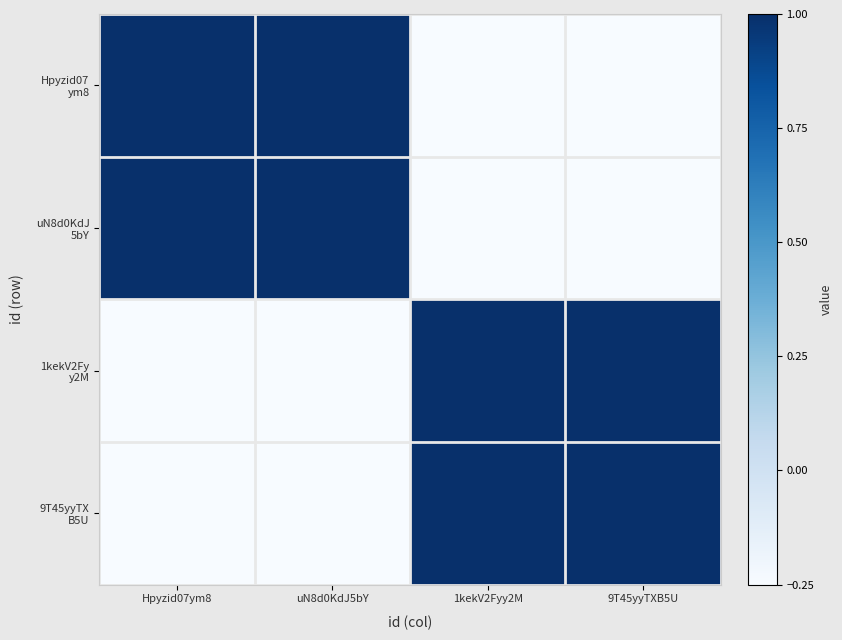

At how many categories does at least one series exceed 0?

4